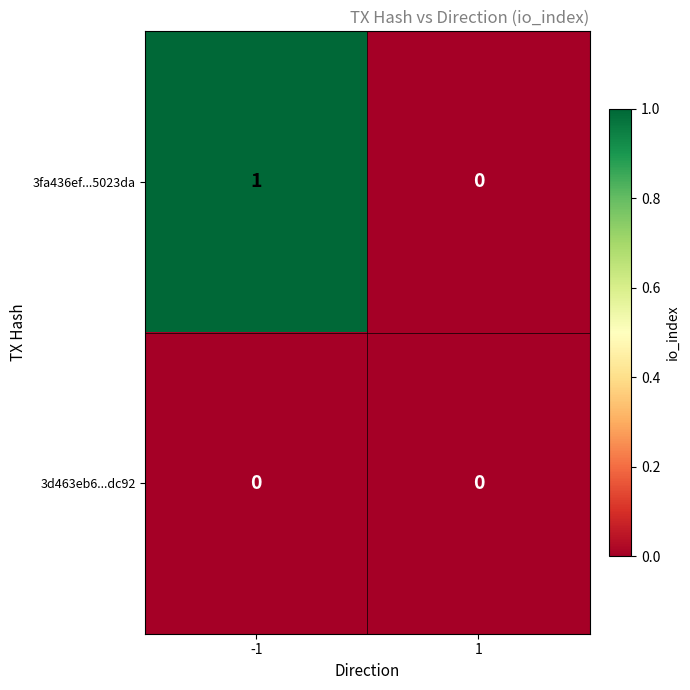

Which series has the largest total across all categories?

3fa436ef...5023da